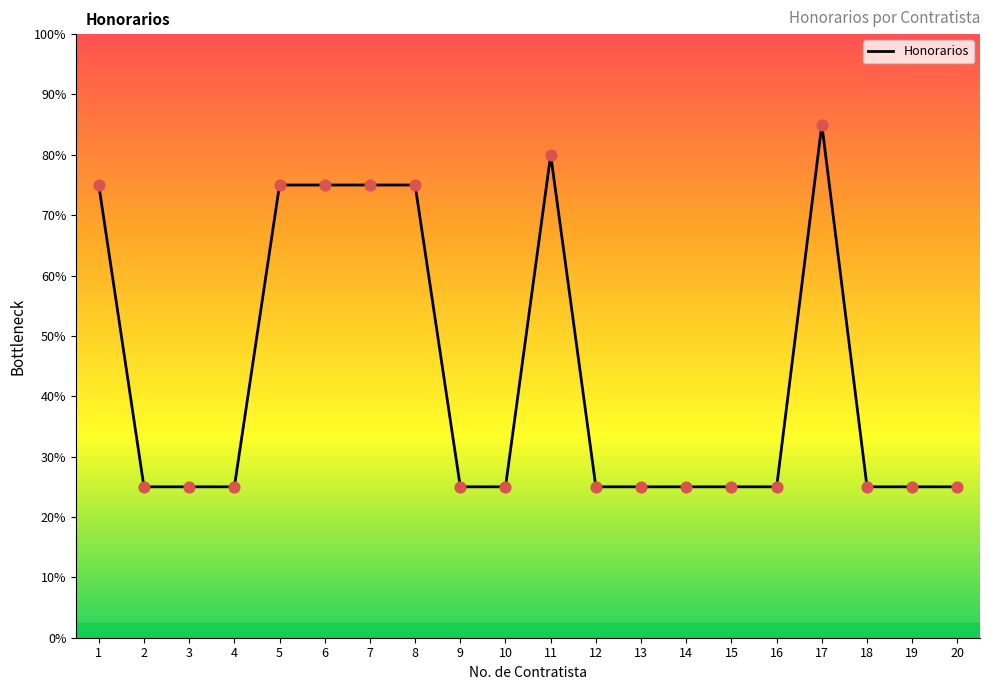

Between 10 and 9, which is larger?

10